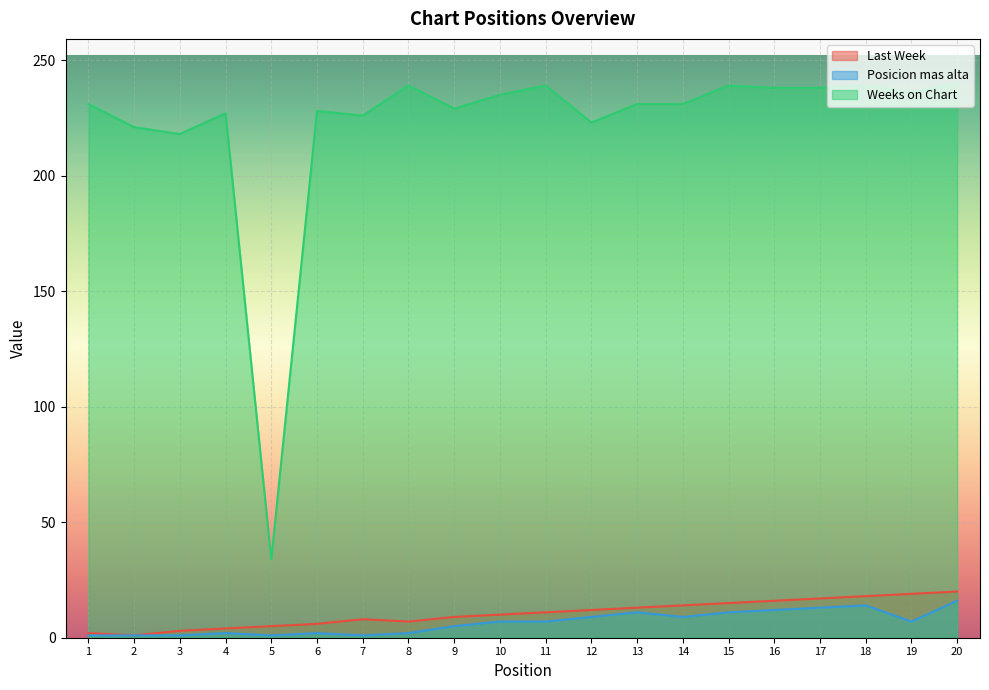

Where does the Last Week series first go above 11?

12